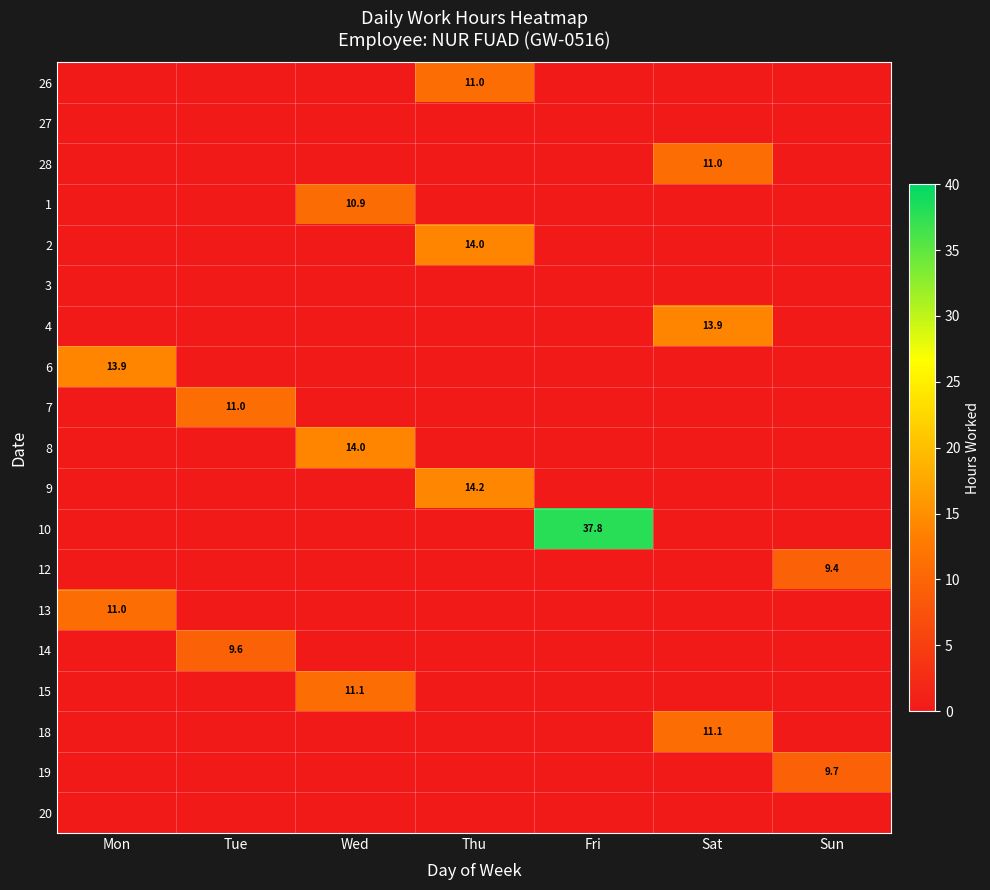

The value of 28 at Sat is 19.5. True or false?

False